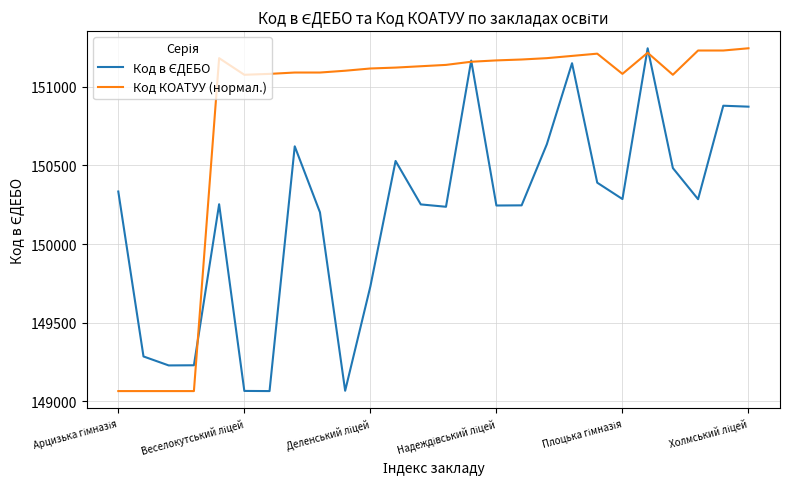

Which series has the largest total across all categories?

Код КОАТУУ (нормал.)